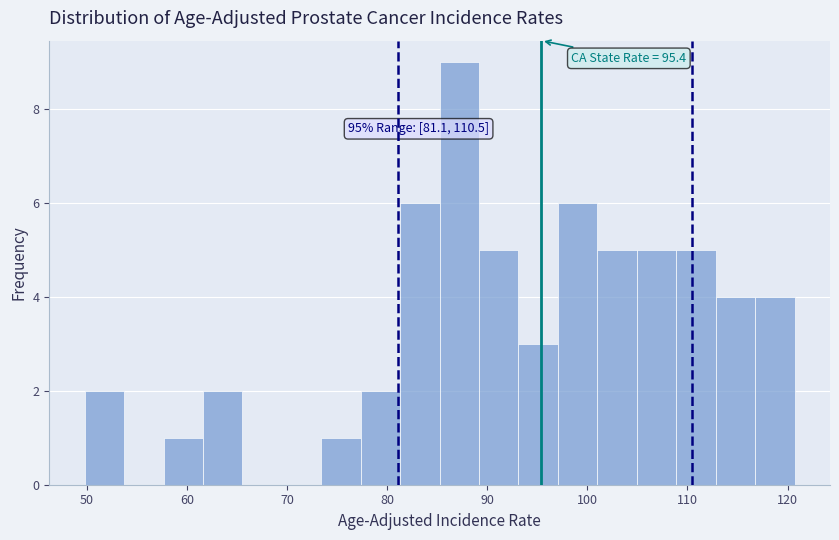

Read against the x-axis, roughly where is the centre of the tallest bar?

87